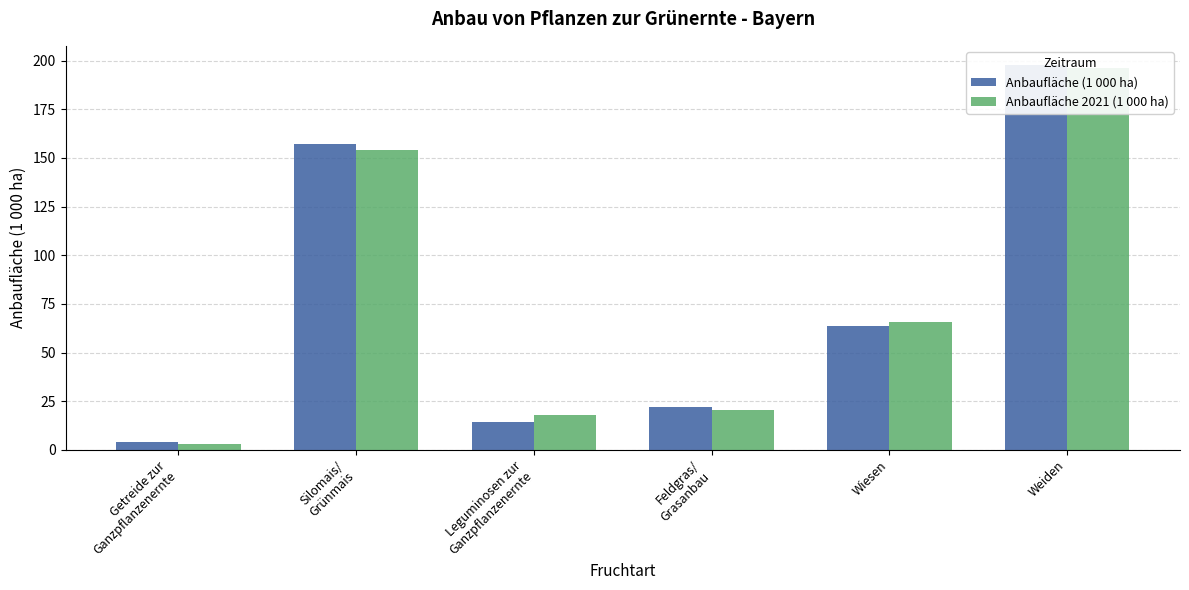

What is the approximate value of Anbaufläche 2021 (1 000 ha) at Leguminosen zur
Ganzpflanzenernte?

17.8